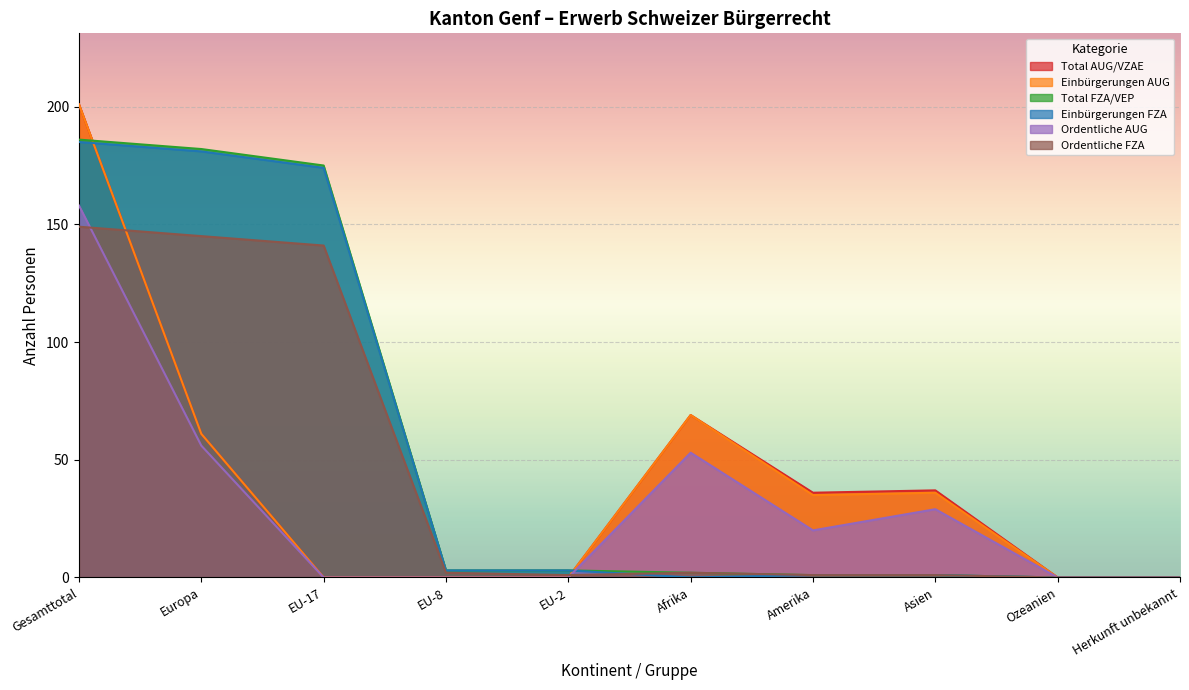

How many series are shown in this chart?

6